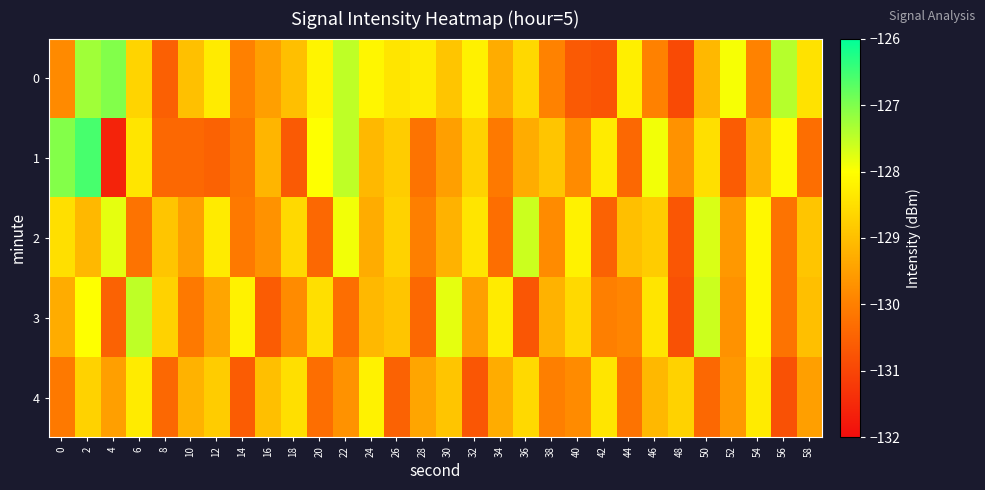

Reading right to left, extract all data points from this chart.

0: 58=-128.4	56=-127.4	54=-130.0	52=-127.9	50=-129.1	48=-130.9	46=-130.0	44=-128.2	42=-130.8	40=-130.6	38=-130.0	36=-128.6	34=-129.3	32=-128.2	30=-128.9	28=-128.3	26=-128.4	24=-128.1	22=-127.5	20=-128.2	18=-129.0	16=-129.5	14=-130.0	12=-128.3	10=-129.0	8=-130.5	6=-128.7	4=-127.0	2=-127.3	0=-129.8
1: 58=-130.3	56=-128.1	54=-129.2	52=-130.6	50=-128.5	48=-129.7	46=-127.9	44=-130.4	42=-128.3	40=-129.8	38=-128.9	36=-129.3	34=-130.1	32=-128.7	30=-129.5	28=-130.2	26=-128.8	24=-129.1	22=-127.5	20=-128.0	18=-130.6	16=-129.2	14=-130.2	12=-130.5	10=-130.4	8=-130.4	6=-128.4	4=-131.6	2=-126.6	0=-127.0
2: 58=-128.9	56=-130.2	54=-128.1	52=-129.6	50=-127.7	48=-130.7	46=-128.8	44=-129.0	42=-130.5	40=-128.2	38=-129.8	36=-127.6	34=-130.3	32=-128.4	30=-129.2	28=-130.0	26=-128.7	24=-129.3	22=-127.9	20=-130.4	18=-128.6	16=-129.7	14=-130.1	12=-128.3	10=-129.5	8=-128.9	6=-130.2	4=-127.8	2=-129.1	0=-128.5
3: 58=-129.0	56=-130.2	54=-128.1	52=-129.7	50=-127.6	48=-130.8	46=-128.4	44=-129.9	42=-130.0	40=-128.6	38=-129.2	36=-130.7	34=-128.3	32=-129.5	30=-127.8	28=-130.4	26=-128.9	24=-129.1	22=-130.3	20=-128.5	18=-129.8	16=-130.6	14=-128.2	12=-129.4	10=-130.1	8=-128.7	6=-127.5	4=-130.5	2=-128.0	0=-129.3
4: 58=-129.5	56=-130.8	54=-128.3	52=-129.6	50=-130.4	48=-128.7	46=-129.1	44=-130.2	42=-128.4	40=-129.8	38=-130.0	36=-128.6	34=-129.3	32=-130.7	30=-128.9	28=-129.4	26=-130.5	24=-128.2	22=-129.7	20=-130.3	18=-128.5	16=-129.0	14=-130.6	12=-128.8	10=-129.2	8=-130.4	6=-128.3	4=-129.5	2=-128.7	0=-130.1